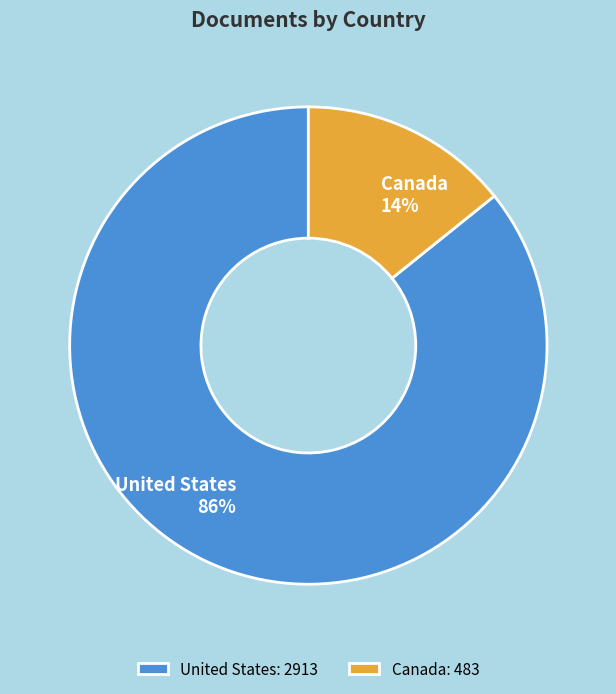

Does United States represent more than half of the total?

Yes